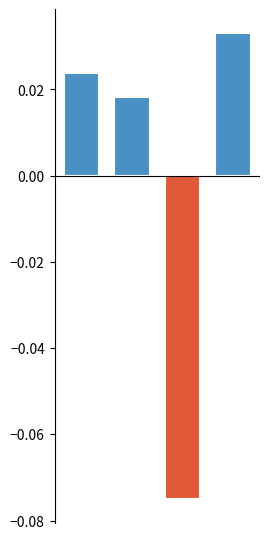

Is it true that Below mean equals -0.0 at 3?

False